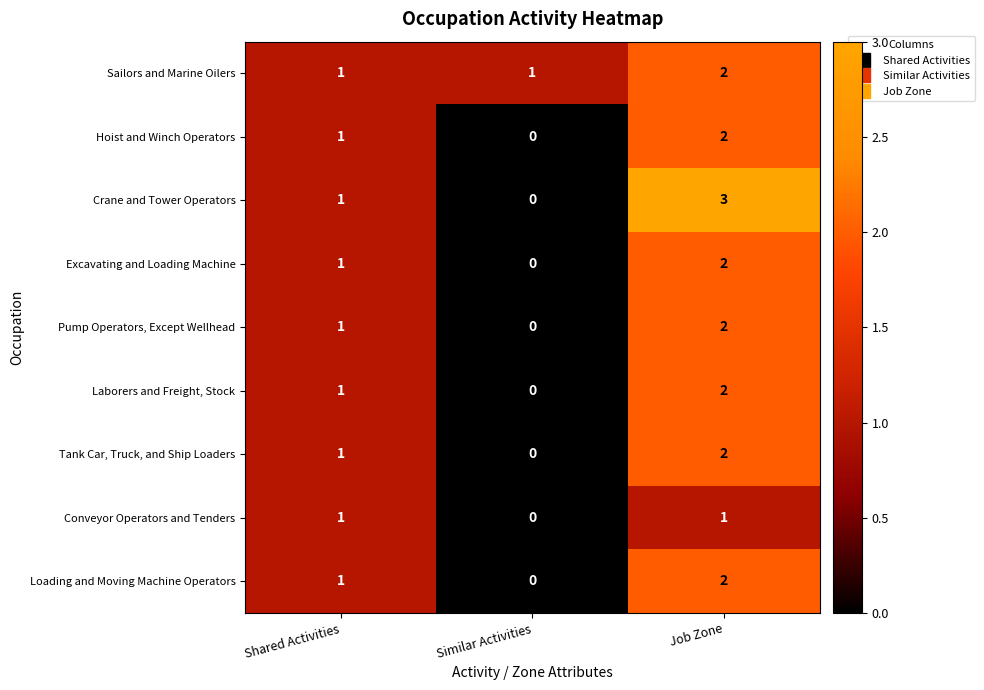

Reading right to left, extract all data points from this chart.

Sailors and Marine Oilers: Job Zone=2	Similar Activities=1	Shared Activities=1
Hoist and Winch Operators: Job Zone=2	Similar Activities=0	Shared Activities=1
Crane and Tower Operators: Job Zone=3	Similar Activities=0	Shared Activities=1
Excavating and Loading Machine: Job Zone=2	Similar Activities=0	Shared Activities=1
Pump Operators, Except Wellhead: Job Zone=2	Similar Activities=0	Shared Activities=1
Laborers and Freight, Stock: Job Zone=2	Similar Activities=0	Shared Activities=1
Tank Car, Truck, and Ship Loaders: Job Zone=2	Similar Activities=0	Shared Activities=1
Conveyor Operators and Tenders: Job Zone=1	Similar Activities=0	Shared Activities=1
Loading and Moving Machine Operators: Job Zone=2	Similar Activities=0	Shared Activities=1